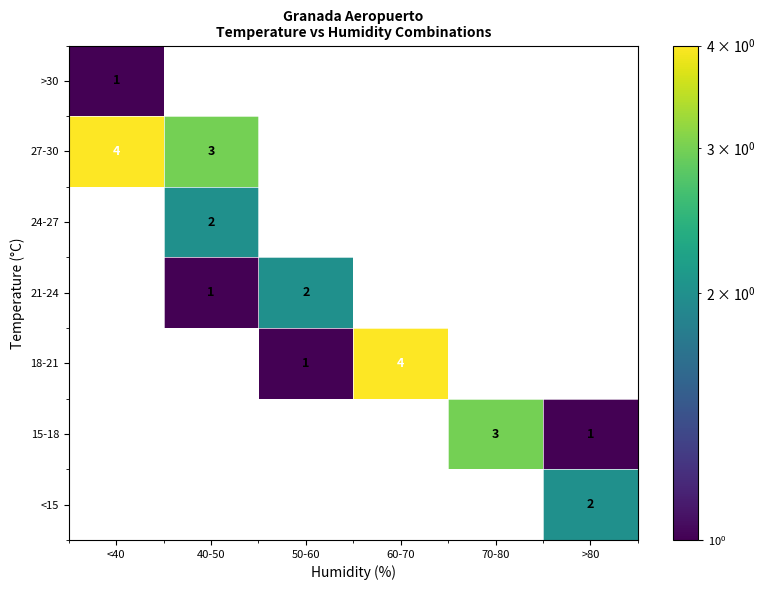

True or false: 21-24 has a value of 3 at 50-60.

False